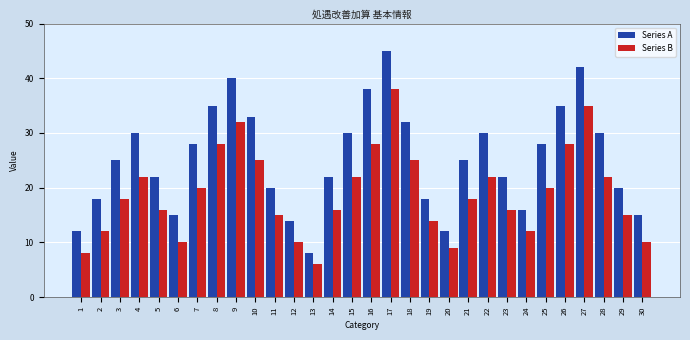

What is the difference between the maximum and minimum values in the Series B series?

32